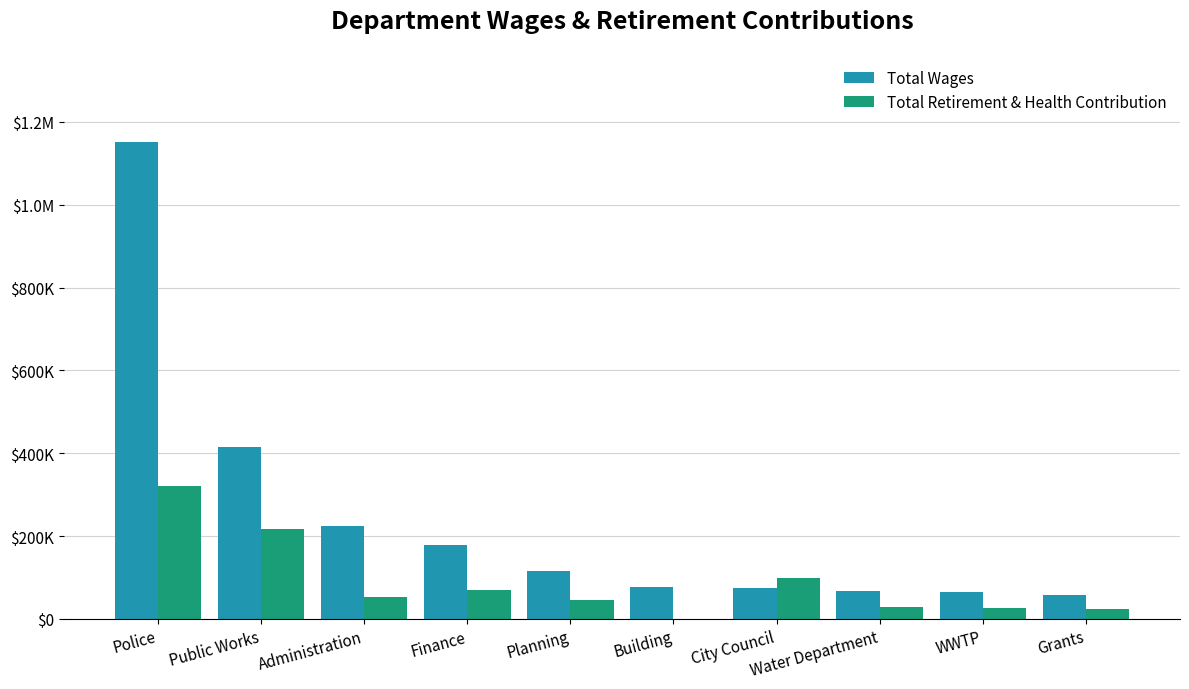

What is the spread (max minus min) of values at Water Department?

38084